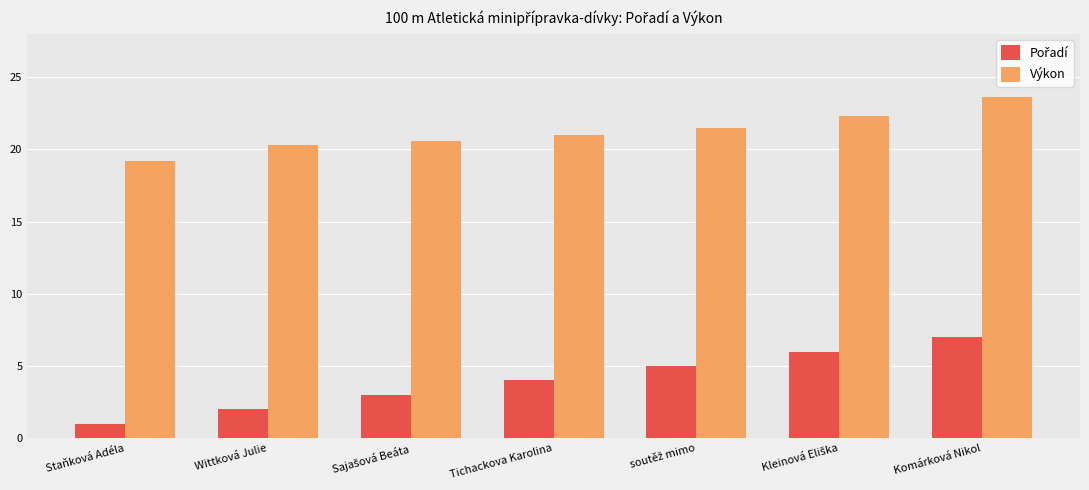

What is the average value of the Výkon series?

21.2